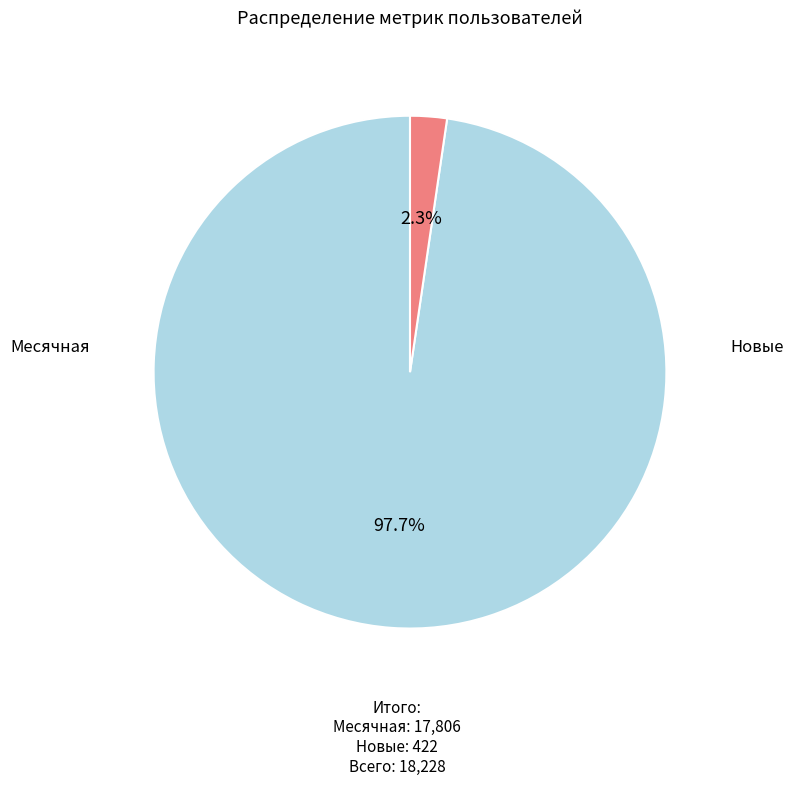

Count the number of slices in the pie.

2